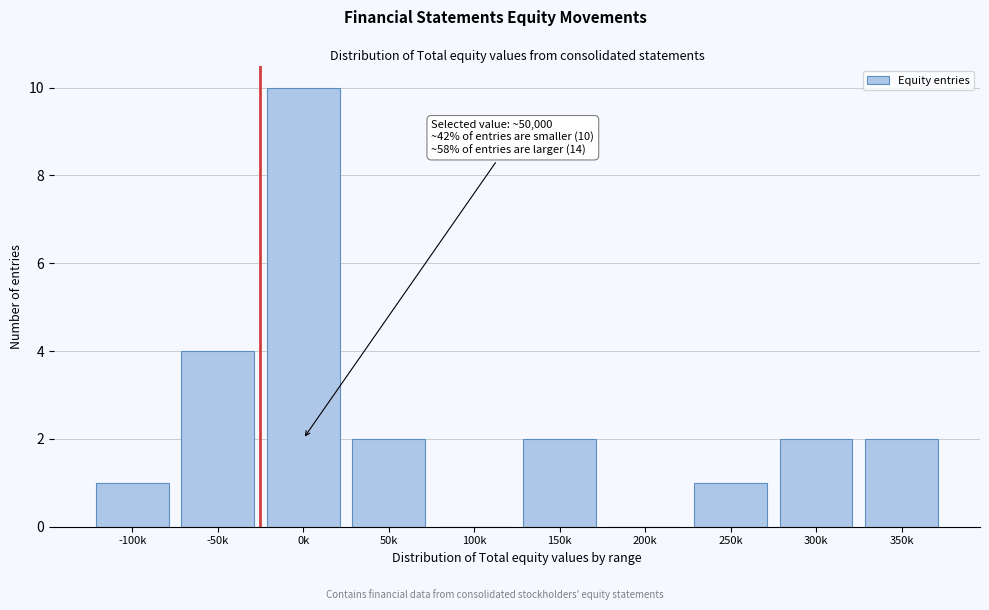

Reading right to left, what are all the values shown in this chart?

350k=2	300k=2	250k=1	200k=0	150k=2	100k=0	50k=2	0k=10	-50k=4	-100k=1